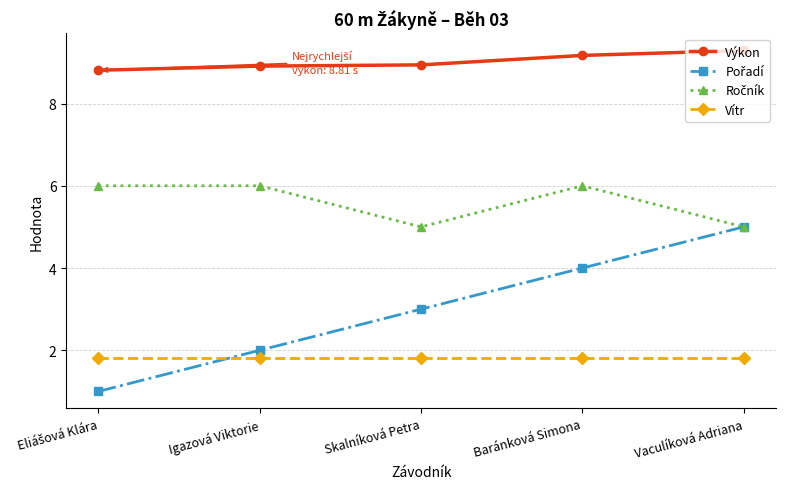

The Vítr series shows 1.8 at Baránková Simona. True or false?

True